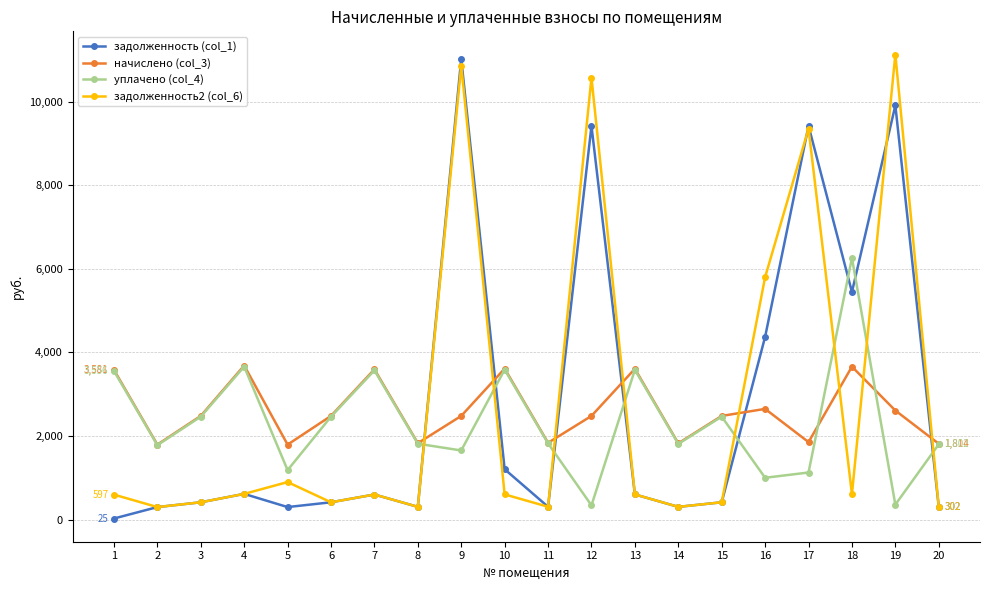

True or false: задолженность2 (col_6) has more than 0 interior local peaks.

True